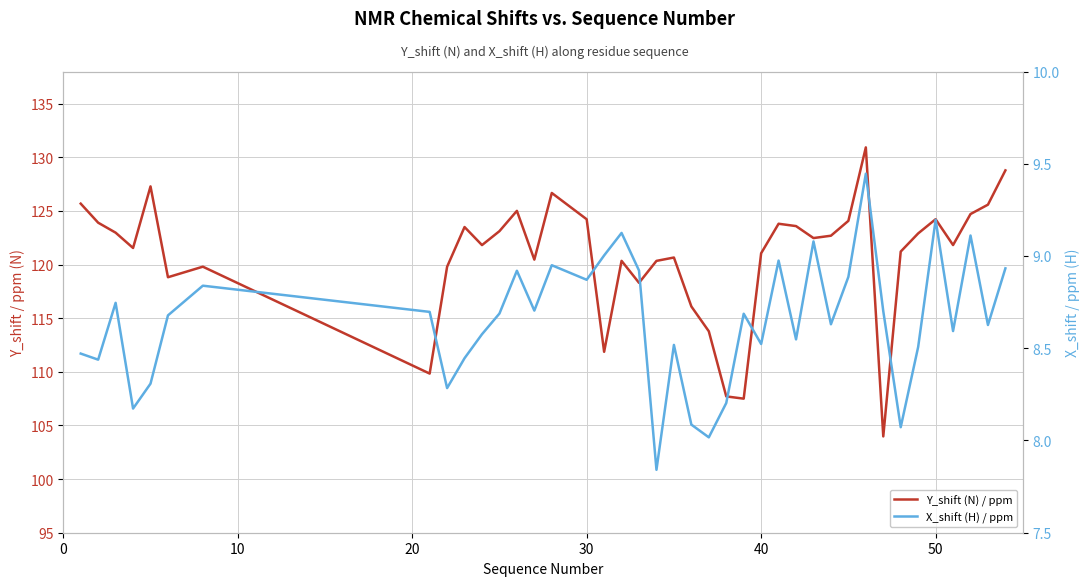

True or false: Y_shift (N) / ppm has a value of 65.6 at 29.

False